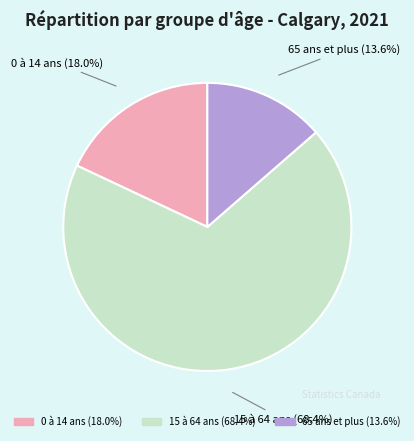

What is the smallest slice in the pie chart?

65 ans et plus (13.6%)